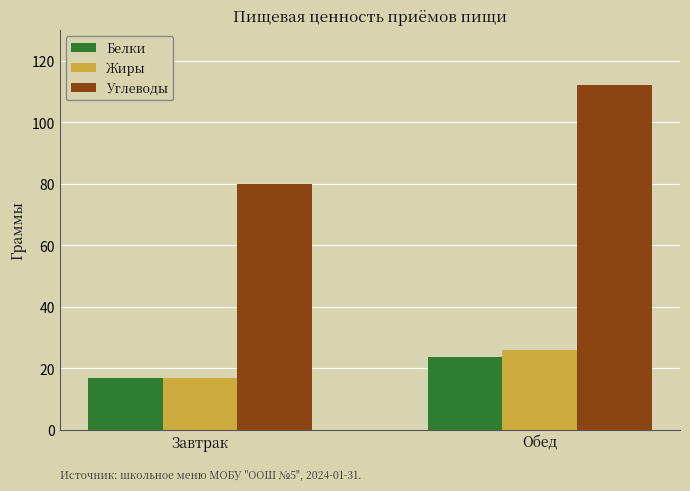

What is the sum of all Жиры values?

42.8